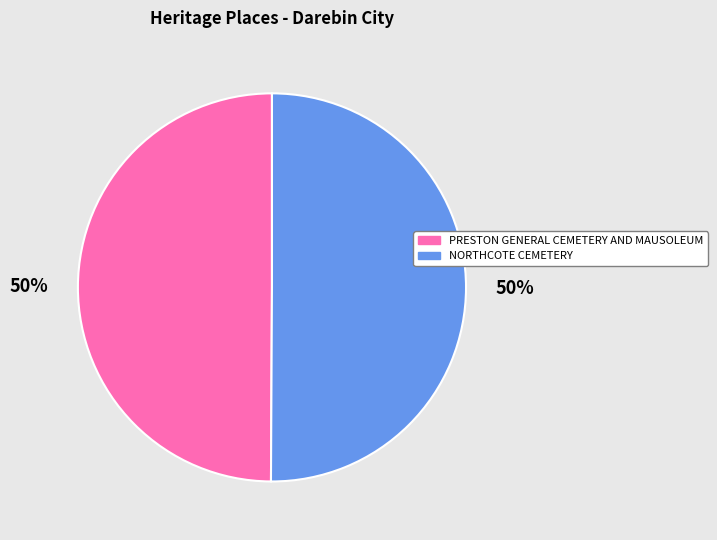

Is it true that PRESTON GENERAL CEMETERY AND MAUSOLEUM is 50% of the pie?

True